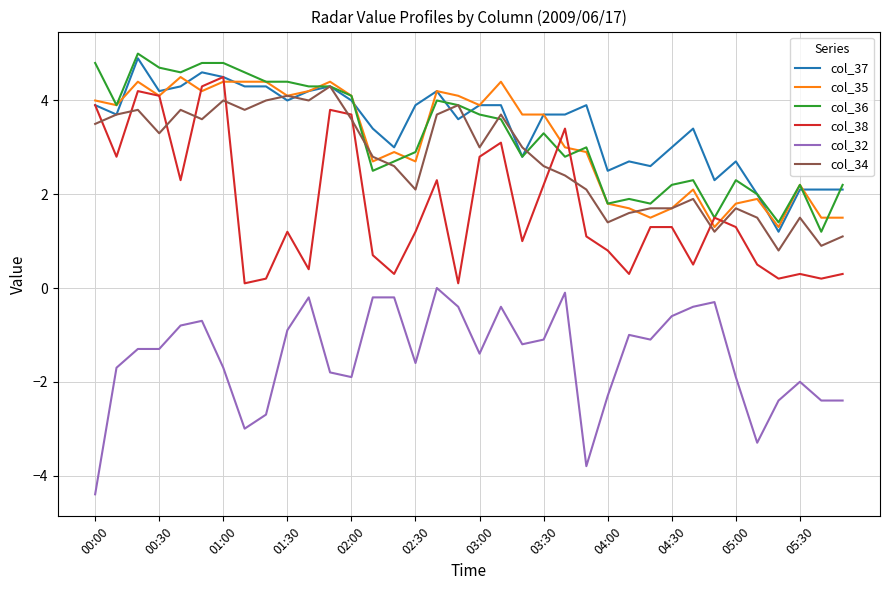

What is the average value of the col_36 series?

3.2